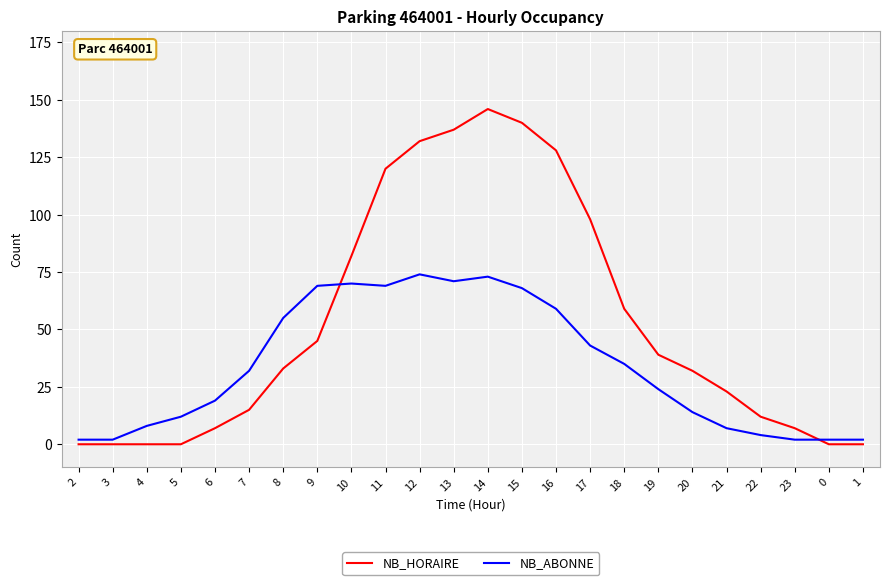

The value of NB_HORAIRE at 14 is 64. True or false?

False